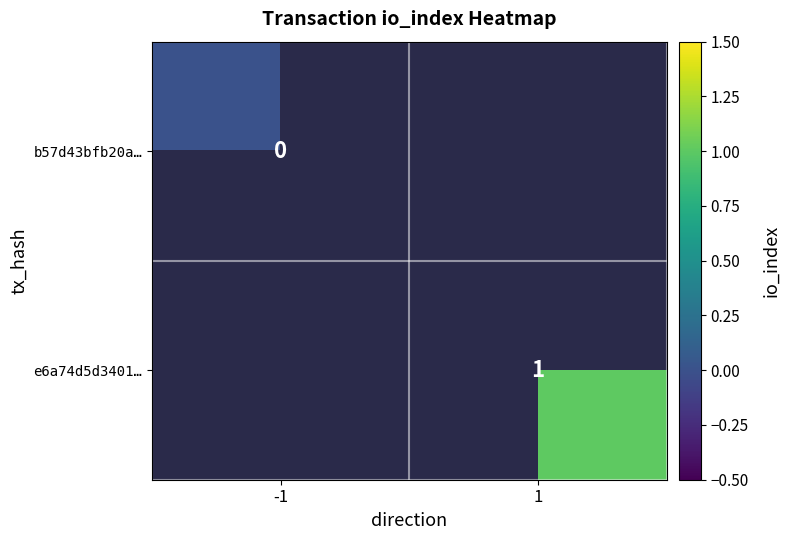

Rank the series at -1 from lowest to highest value.

b57d43bfb20a…, e6a74d5d3401…